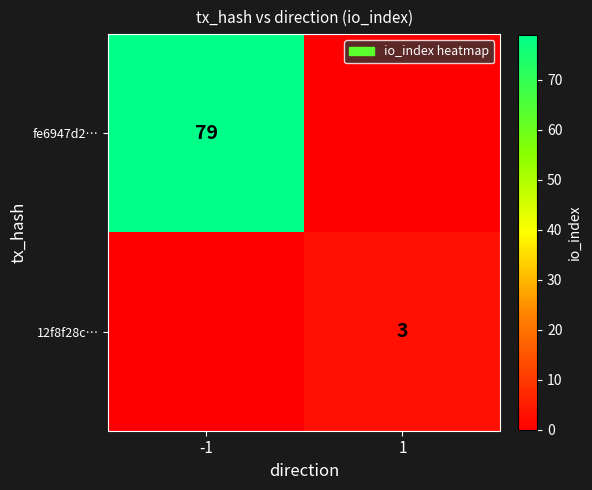

What is the total value across all series at -1?

79